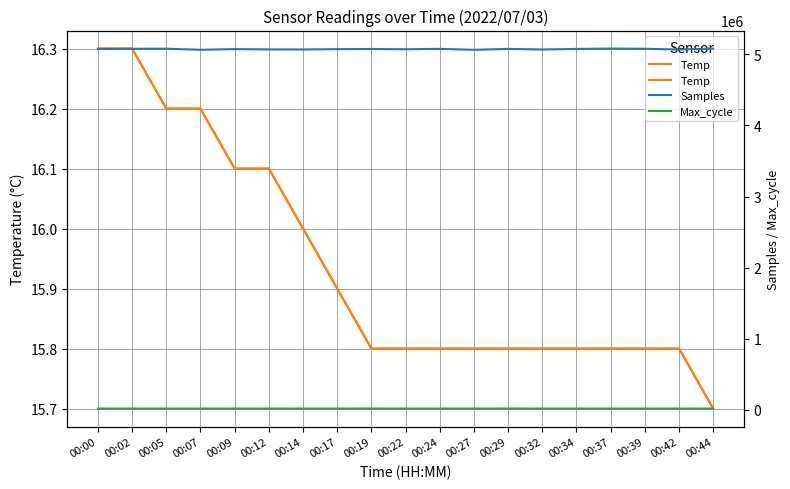

In Samples, how many points are lower than both neighbors (excluding endpoints)?

6